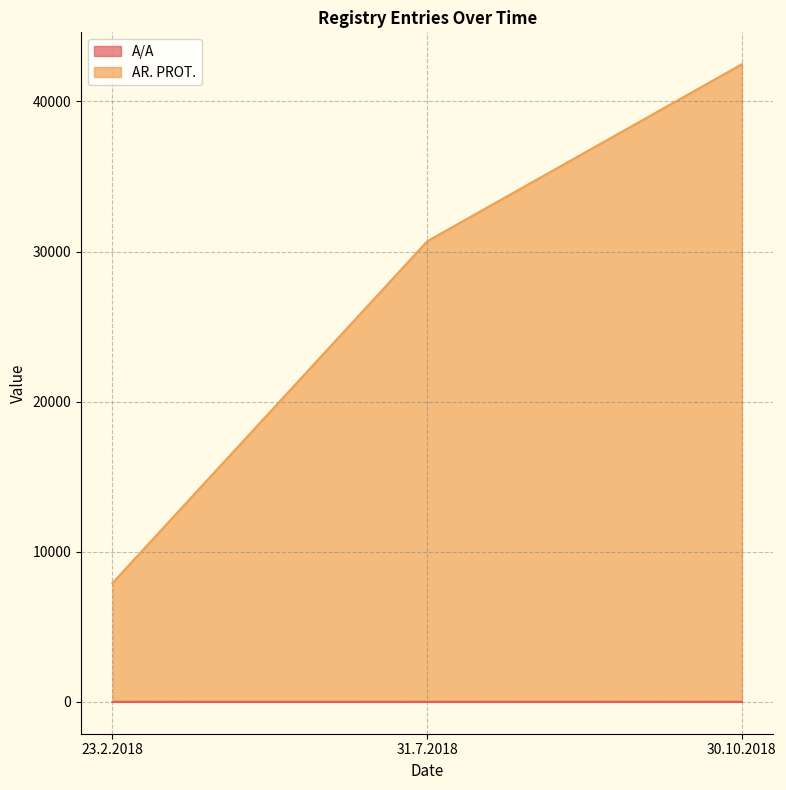

Which label corresponds to the smallest value in the chart?

23.2.2018